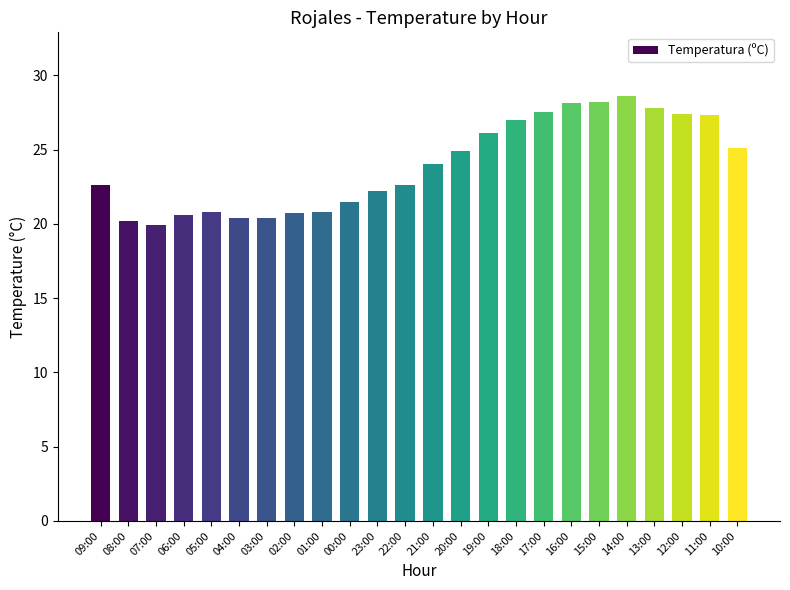

Which label corresponds to the largest value in the chart?

14:00